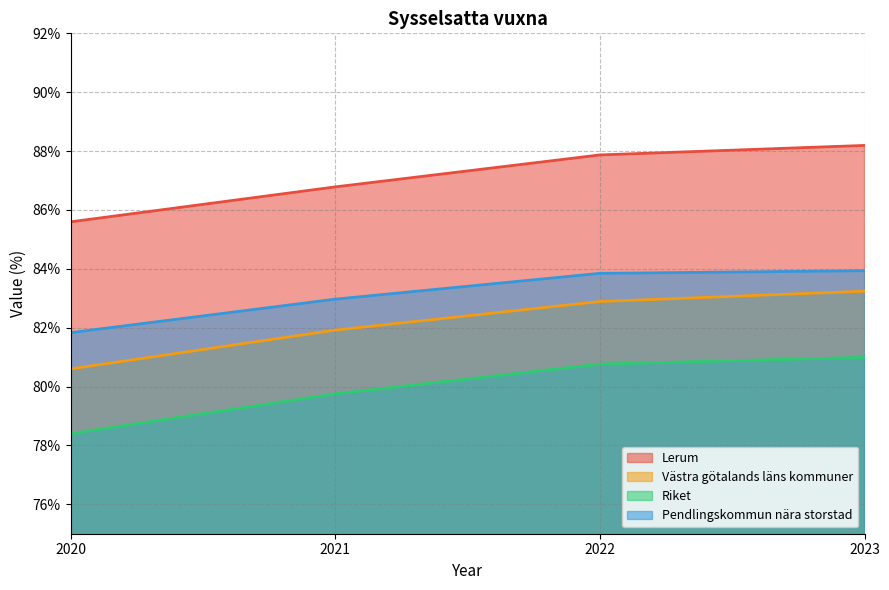

Rank the series at 2021 from highest to lowest value.

Lerum, Pendlingskommun nära storstad, Västra götalands läns kommuner, Riket